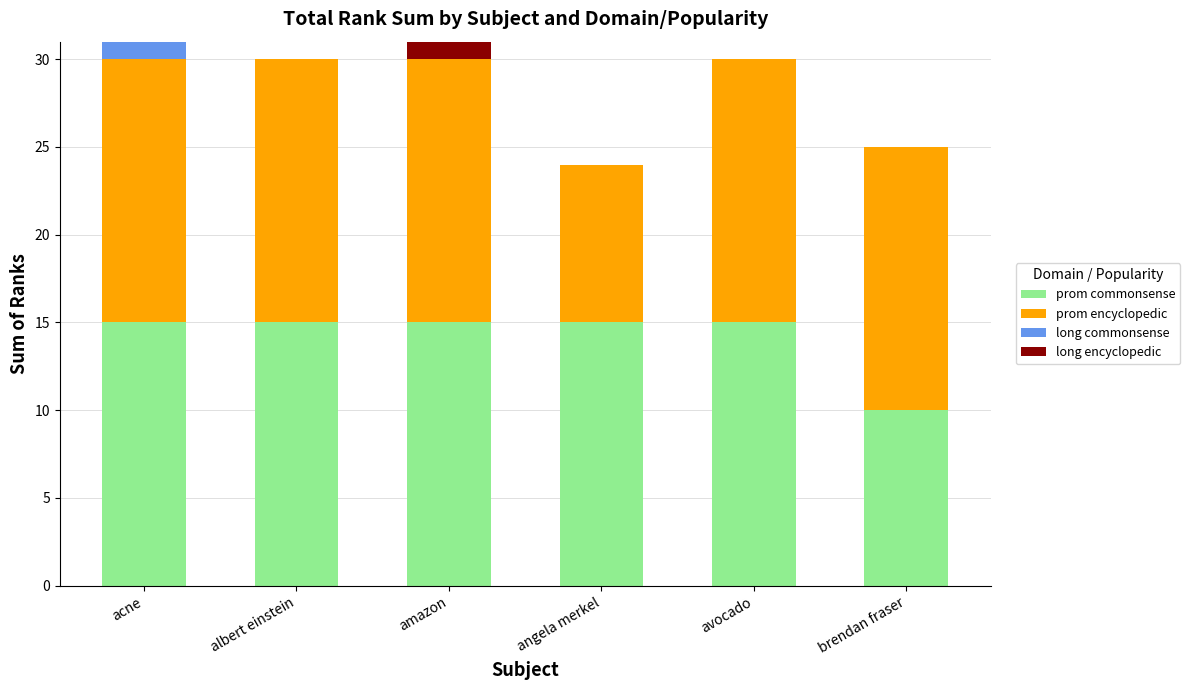

True or false: prom commonsense has a value of 23 at avocado.

False